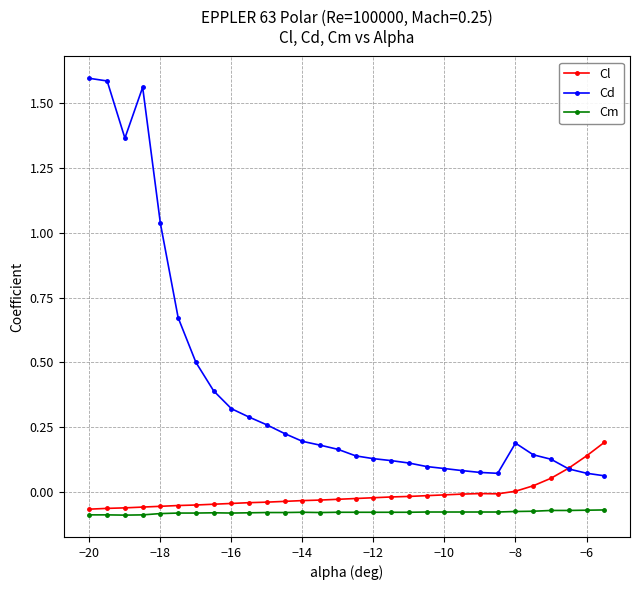

How many times do Cd and Cl cross each other?

1